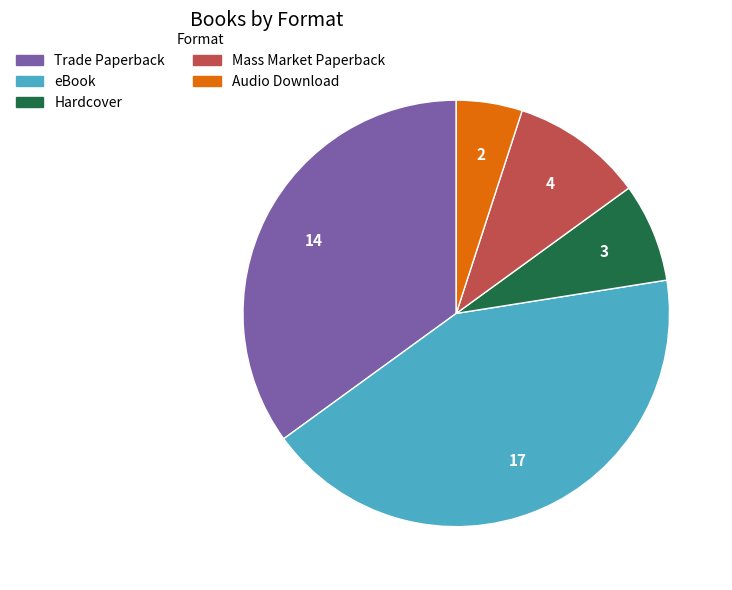

How many segments does this pie chart have?

5